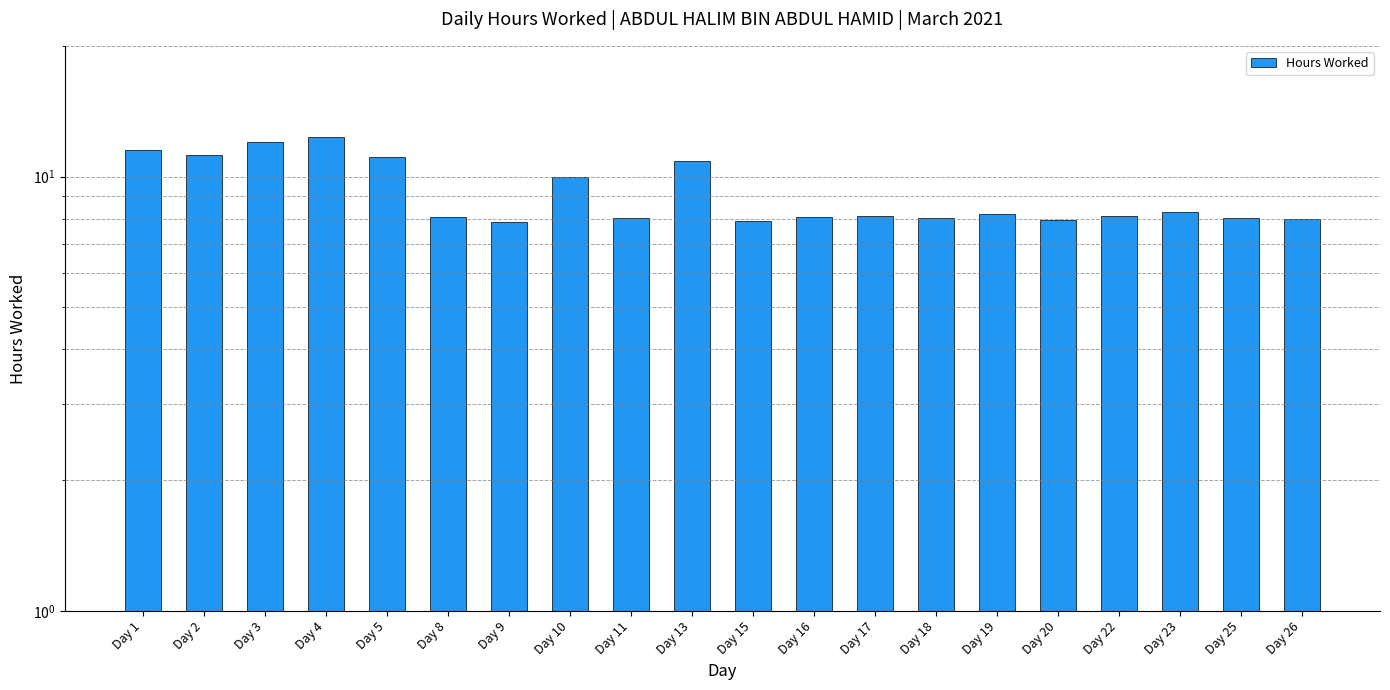

Which category has the highest value across all series?

Day 4